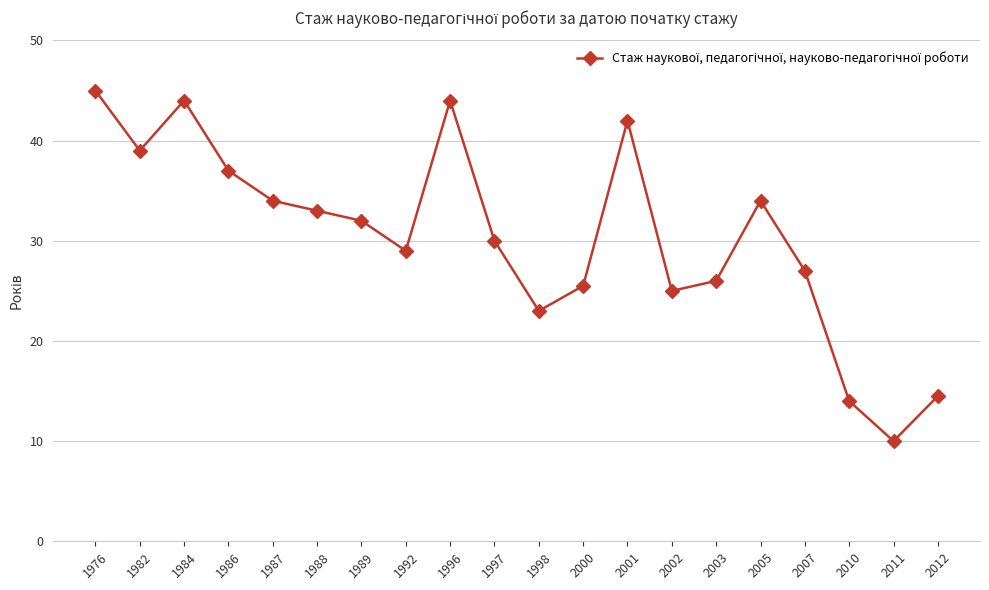

How many lines are shown in the chart?

1